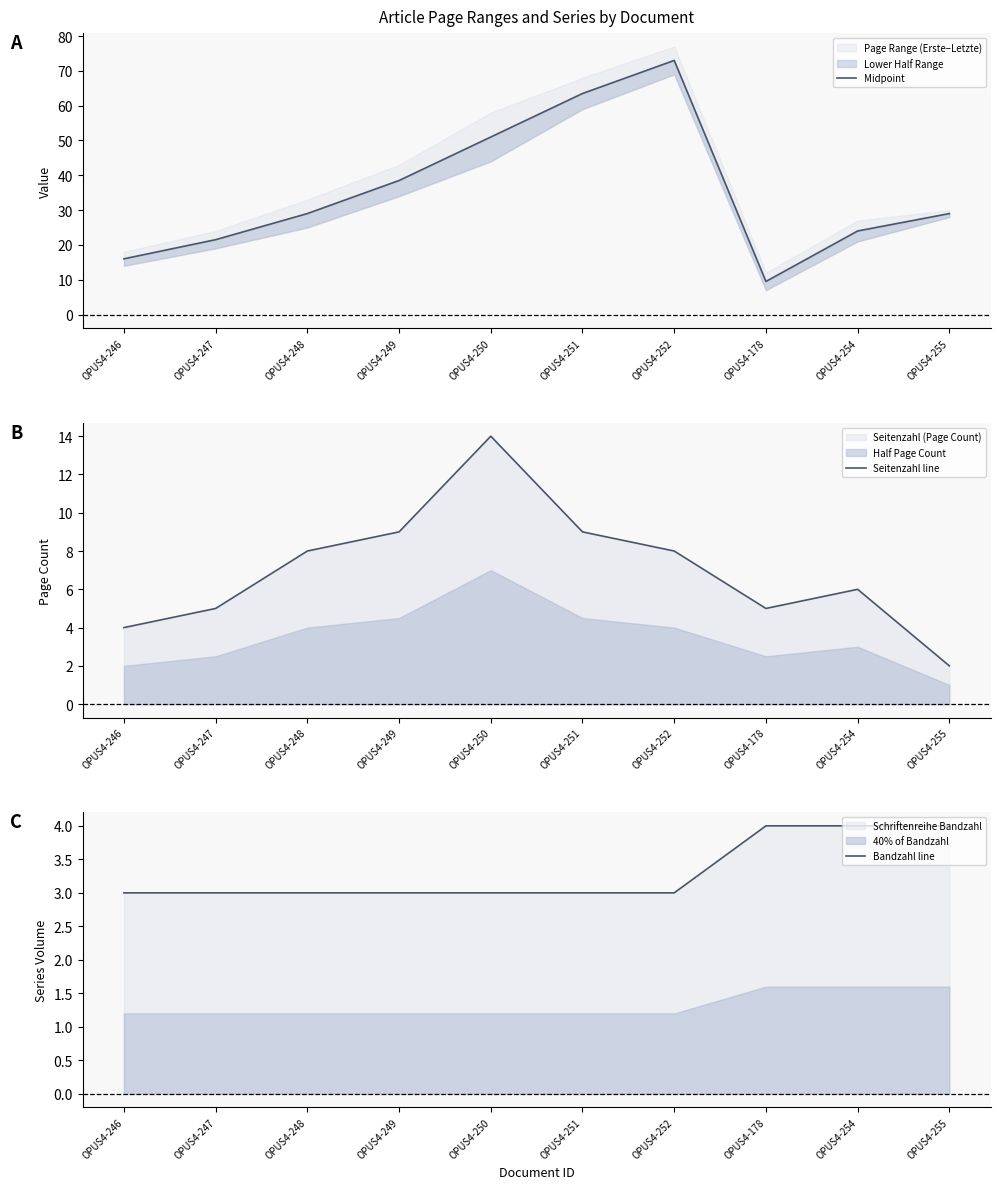

How many data points does each series have?

10